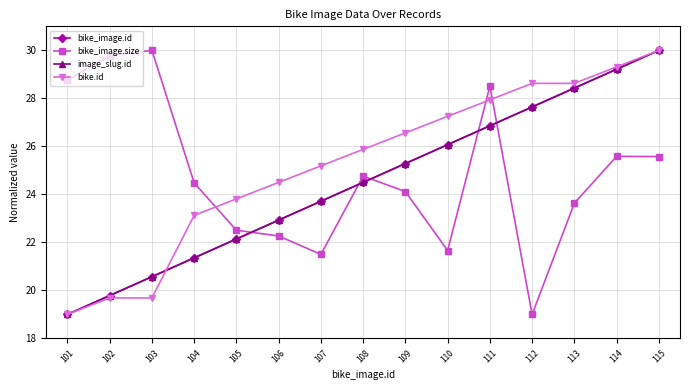

How many times do bike.id and image_slug.id cross each other?

1